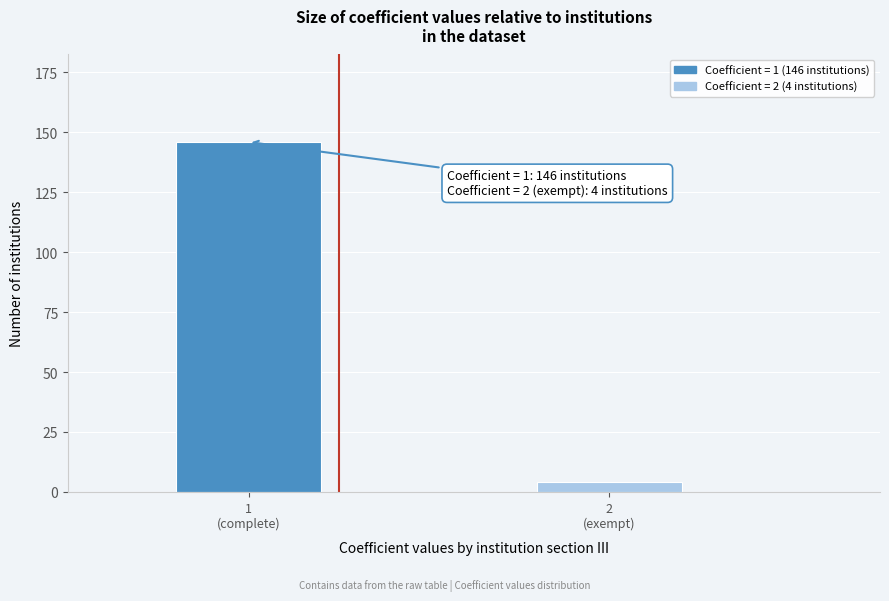

Reading left to right, extract all data points from this chart.

146	4